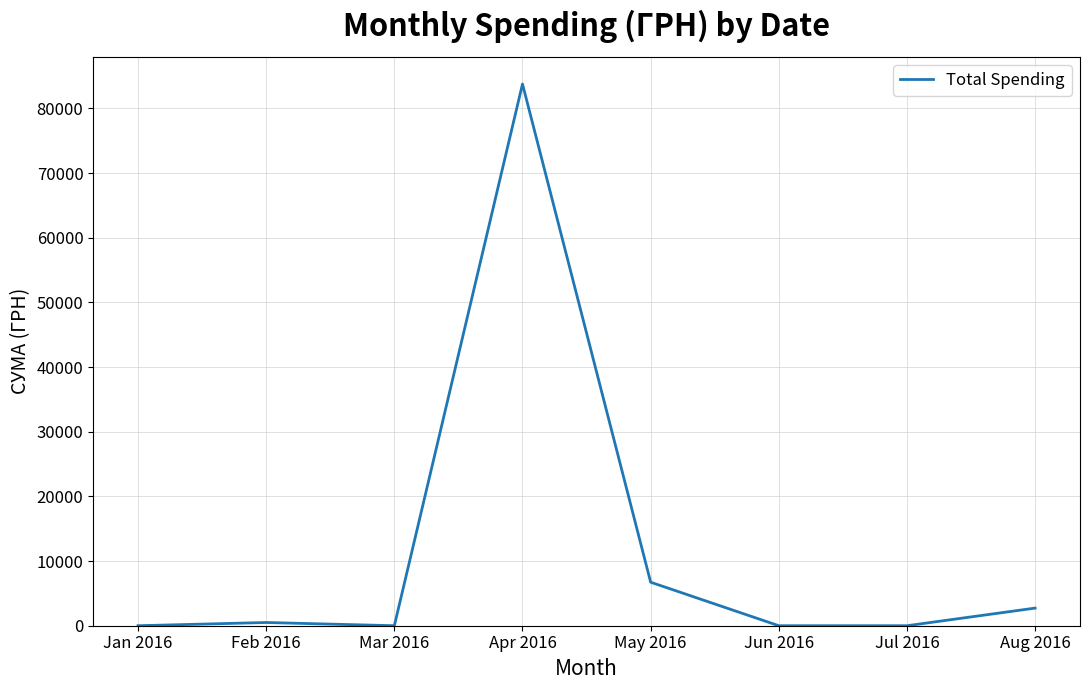

Reading left to right, extract all data points from this chart.

Jan 2016=0.0	Feb 2016=497.8	Mar 2016=0.0	Apr 2016=83764.5	May 2016=6728.0	Jun 2016=0.0	Jul 2016=0.0	Aug 2016=2725.6